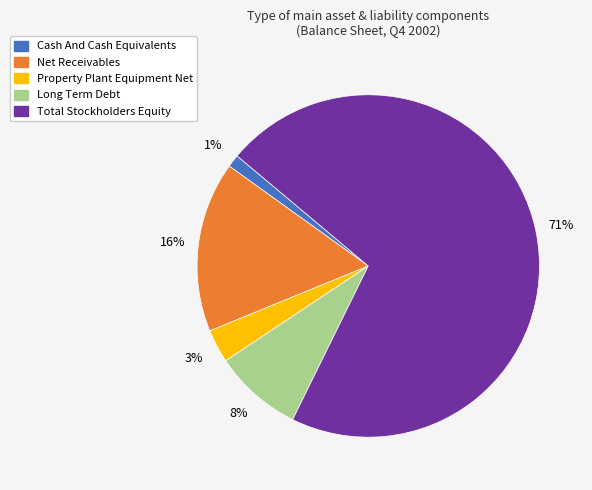

What is the smallest slice in the pie chart?

Cash And Cash Equivalents